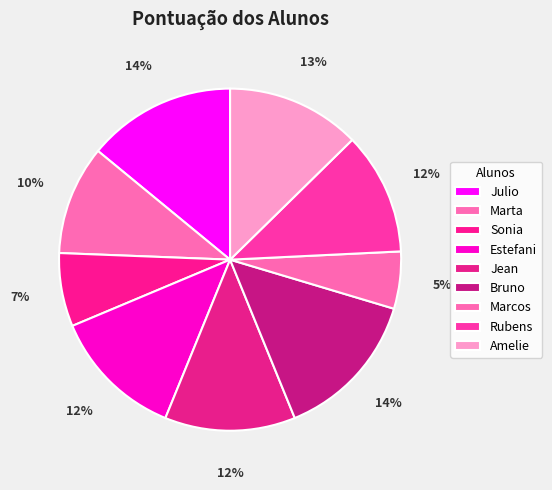

How many slices are in this pie chart?

9